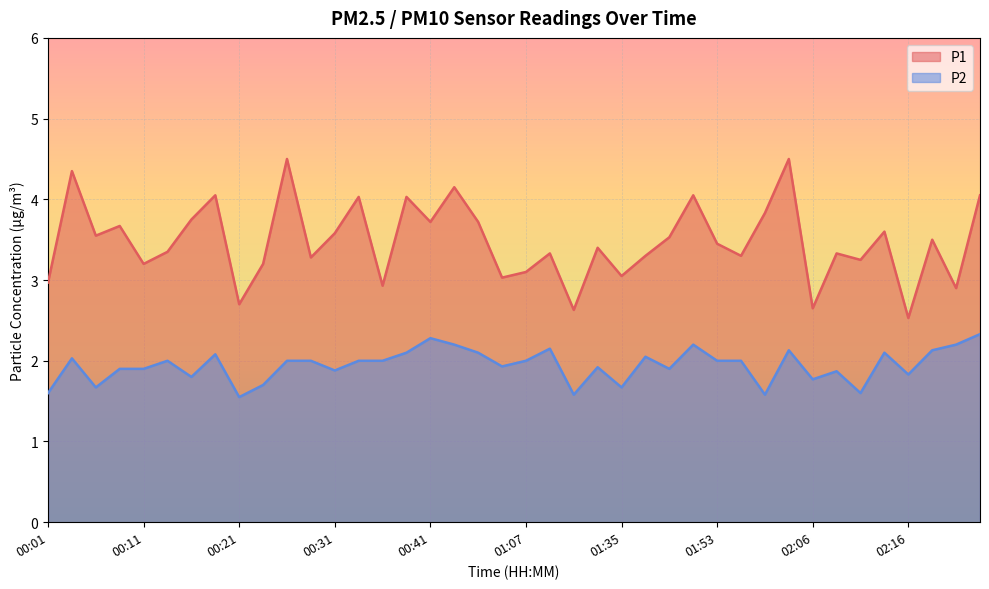

What value does the P1 series have at 00:21?

2.7